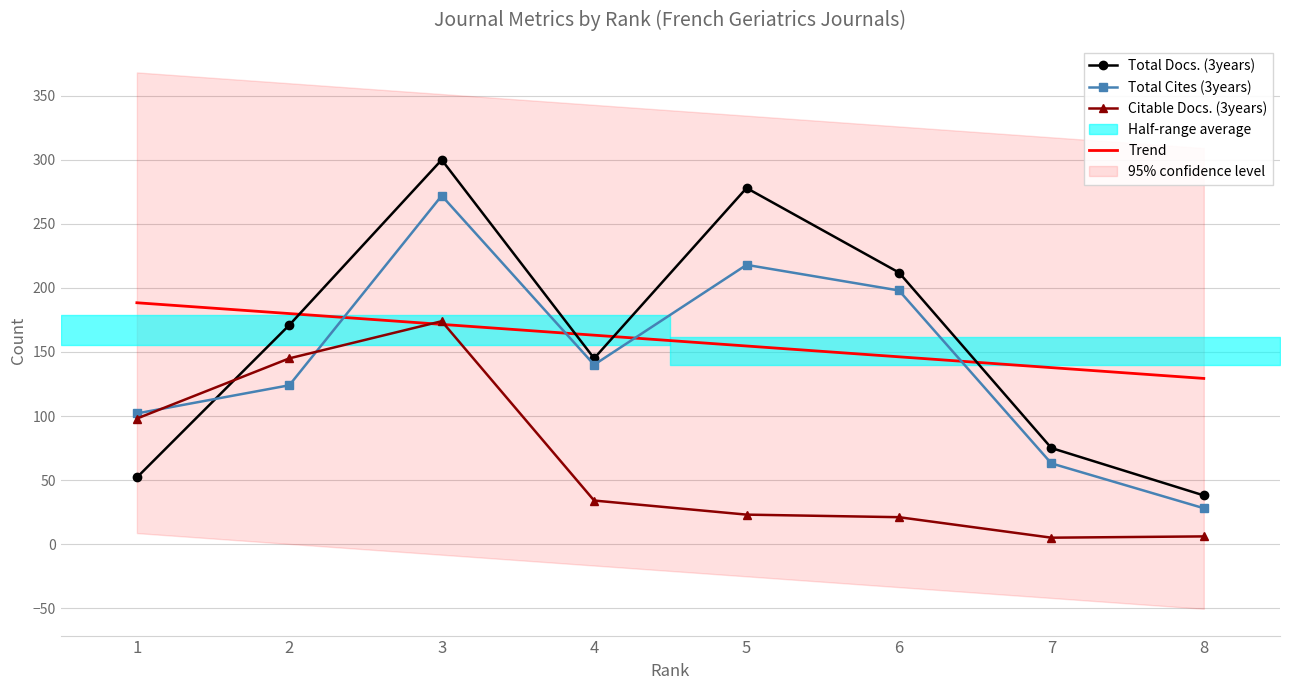

Rank the series at 2 from lowest to highest value.

Total Cites (3years), Citable Docs. (3years), Total Docs. (3years), Trend